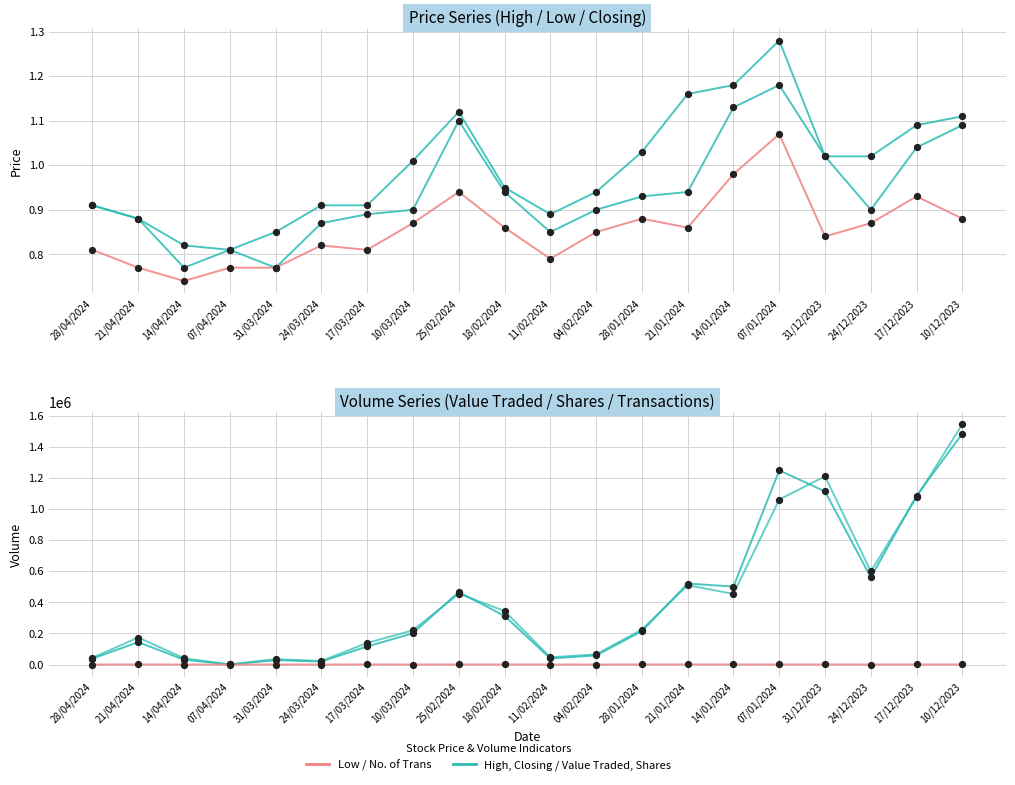

Which series has the largest total across all categories?

No. of Shares